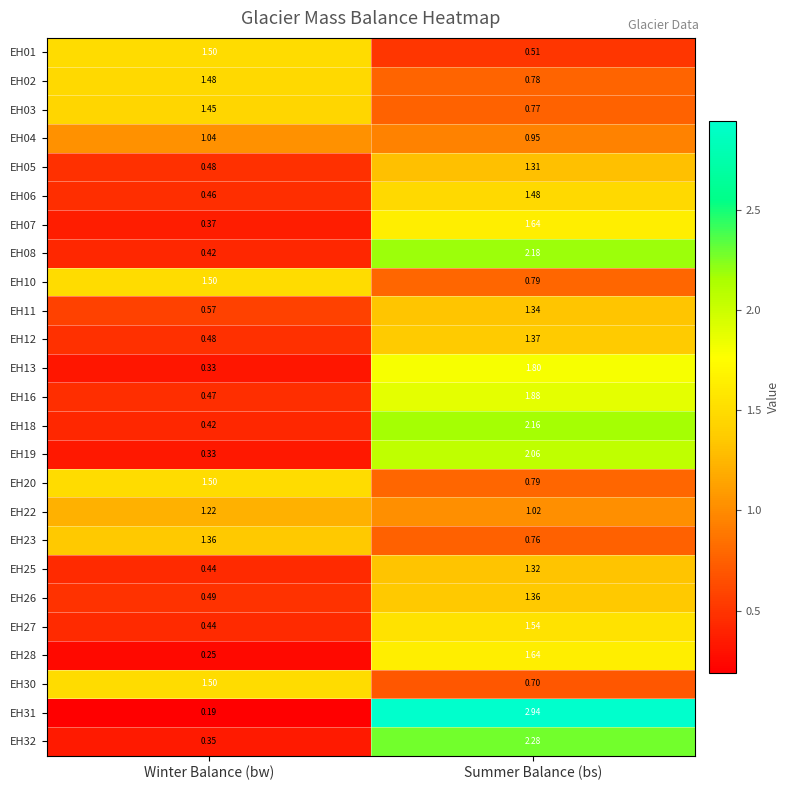

At which category is the sum across all series the highest?

Summer Balance (bs)